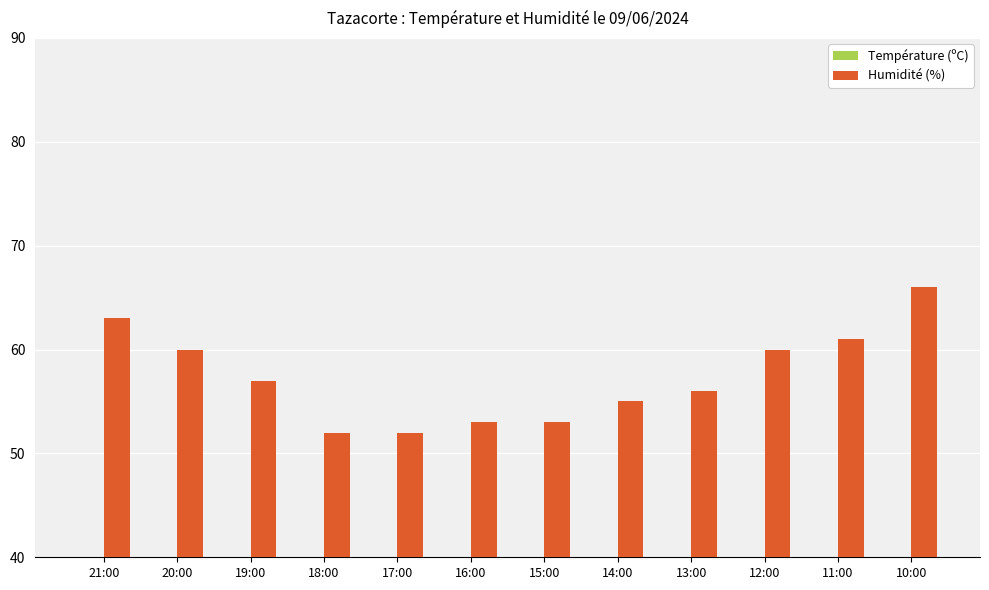

What is the highest value of the Humidité (%) series?

66.0